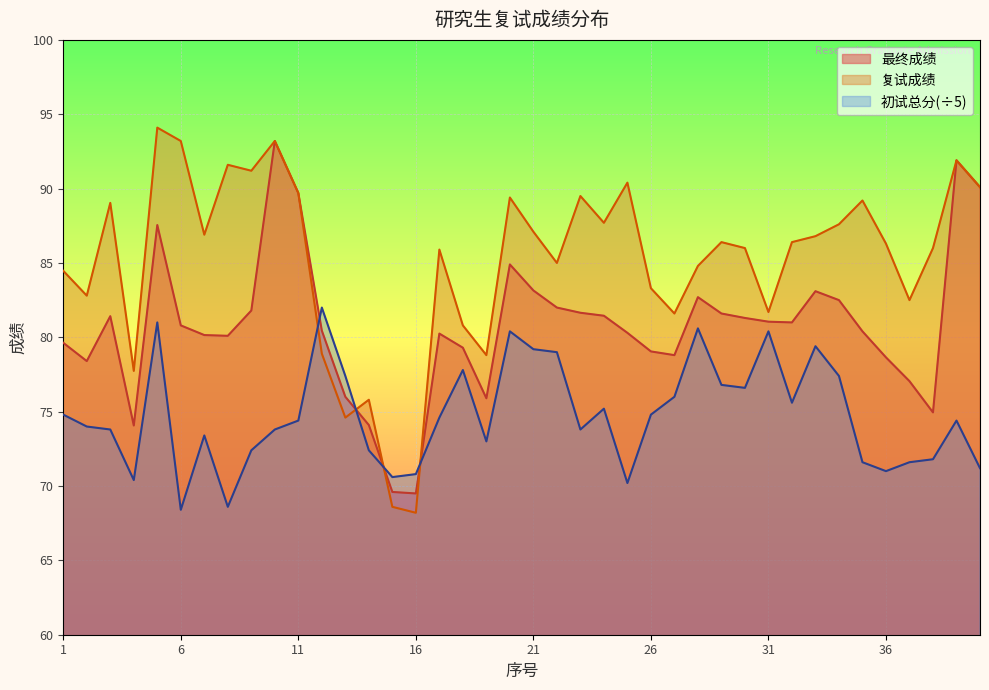

How many intersections are there between 最终成绩 and 复试成绩?

3